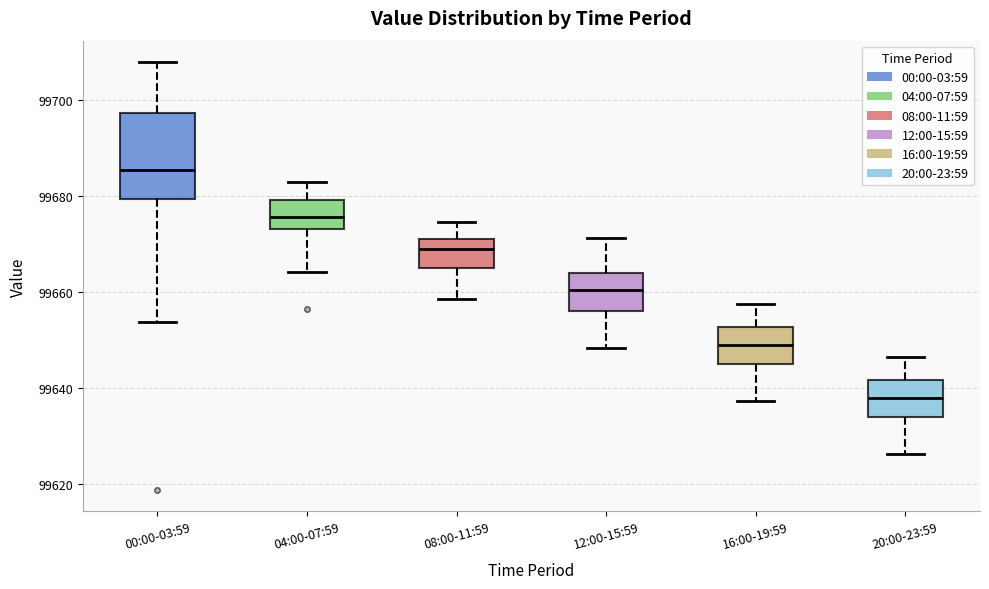

Reading left to right, transcribe this box plot: for each box, give where its median line is, the range the box spans, and where its two whiskers end, as read against the y-axis. The values are not printed on the chart, so give them approximately, as read against the axis.

00:00-03:59: median 99686, box 99680 to 99698, whiskers 99654 to 99708
04:00-07:59: median 99676, box 99674 to 99680, whiskers 99664 to 99682
08:00-11:59: median 99668, box 99664 to 99672, whiskers 99658 to 99674
12:00-15:59: median 99660, box 99656 to 99664, whiskers 99648 to 99672
16:00-19:59: median 99648, box 99644 to 99652, whiskers 99638 to 99658
20:00-23:59: median 99638, box 99634 to 99642, whiskers 99626 to 99646